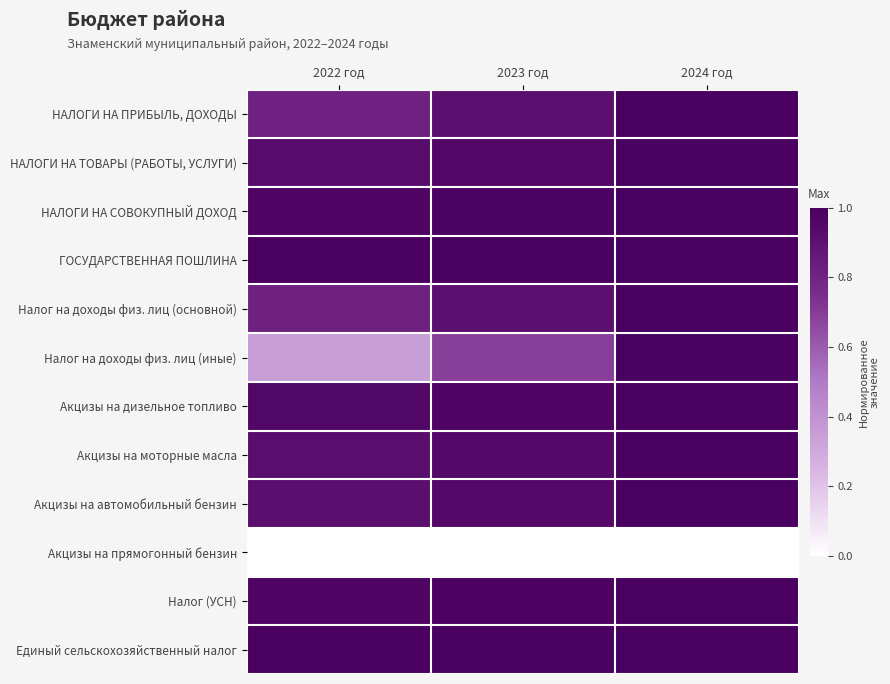

Reading left to right, transcribe all the data shown in this chart.

НАЛОГИ НА ПРИБЫЛЬ, ДОХОДЫ: 2022 год=0.8	2023 год=0.9	2024 год=1.0
НАЛОГИ НА ТОВАРЫ (РАБОТЫ, УСЛУГИ): 2022 год=0.9	2023 год=1.0	2024 год=1.0
НАЛОГИ НА СОВОКУПНЫЙ ДОХОД: 2022 год=1.0	2023 год=1.0	2024 год=1.0
ГОСУДАРСТВЕННАЯ ПОШЛИНА: 2022 год=1.0	2023 год=1.0	2024 год=1.0
Налог на доходы физ. лиц (основной): 2022 год=0.8	2023 год=0.9	2024 год=1.0
Налог на доходы физ. лиц (иные): 2022 год=0.3	2023 год=0.7	2024 год=1.0
Акцизы на дизельное топливо: 2022 год=1.0	2023 год=1.0	2024 год=1.0
Акцизы на моторные масла: 2022 год=0.9	2023 год=0.9	2024 год=1.0
Акцизы на автомобильный бензин: 2022 год=0.9	2023 год=0.9	2024 год=1.0
Акцизы на прямогонный бензин: 2022 год=-0.9	2023 год=-0.9	2024 год=-1.0
Налог (УСН): 2022 год=1.0	2023 год=1.0	2024 год=1.0
Единый сельскохозяйственный налог: 2022 год=1.0	2023 год=1.0	2024 год=1.0